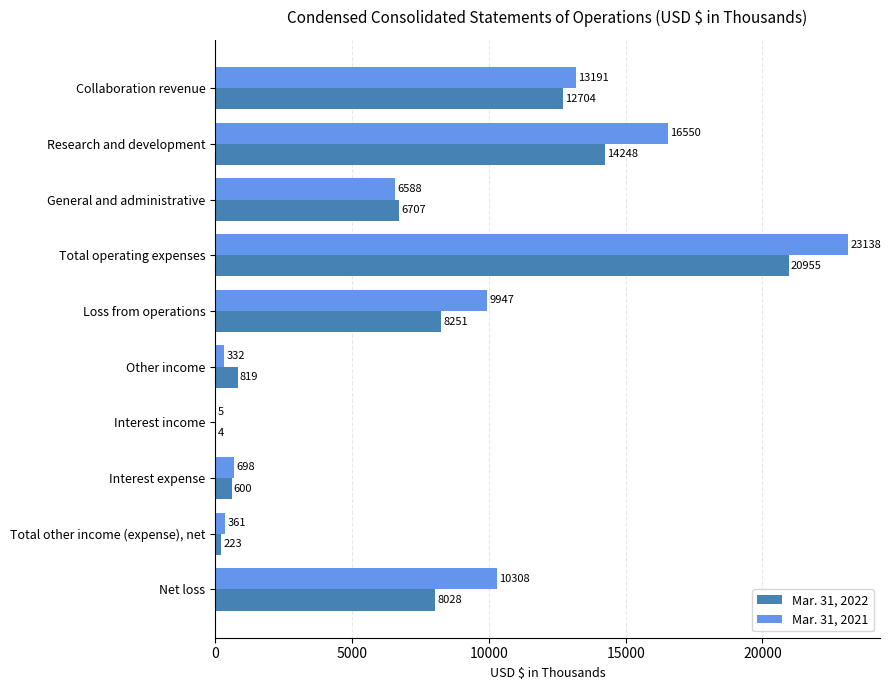

At which category is the sum across all series the highest?

Total operating expenses